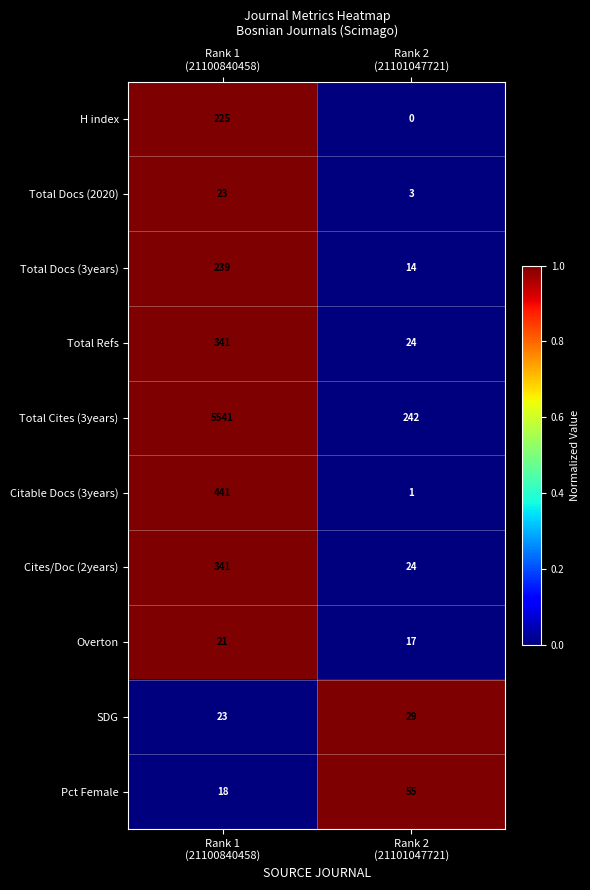

Which series has the largest range (max minus min)?

Total Cites (3years)